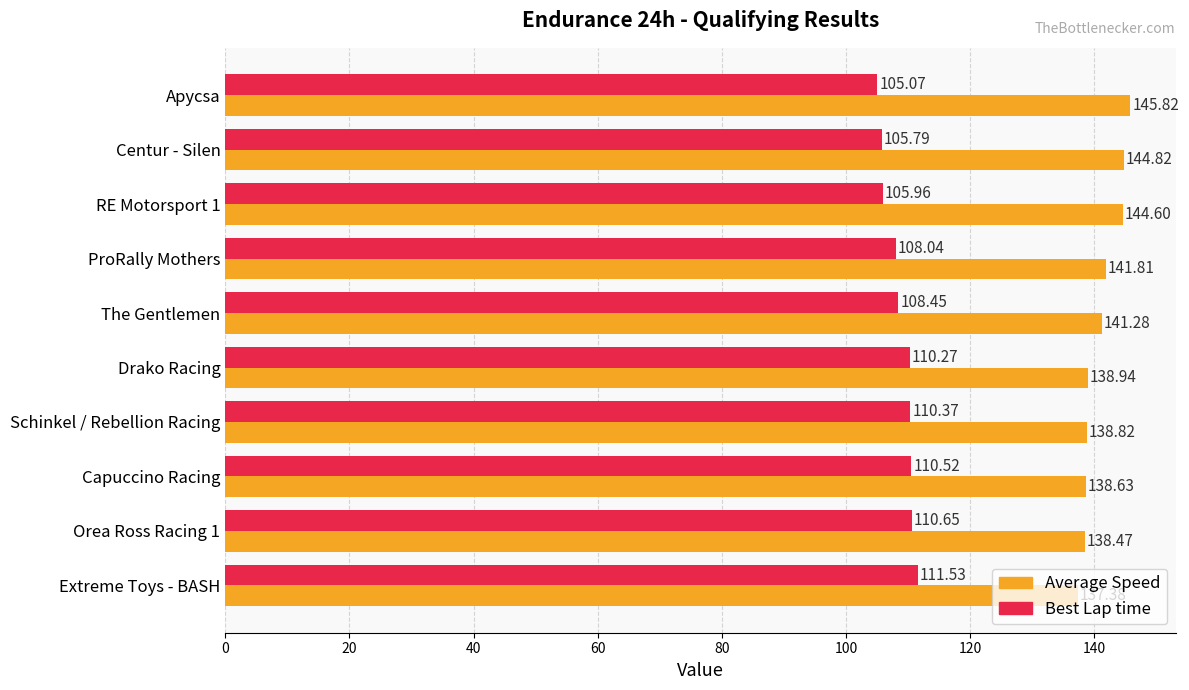

What is the sum of the Average Speed values at Schinkel / Rebellion Racing and Centur - Silen?

283.6